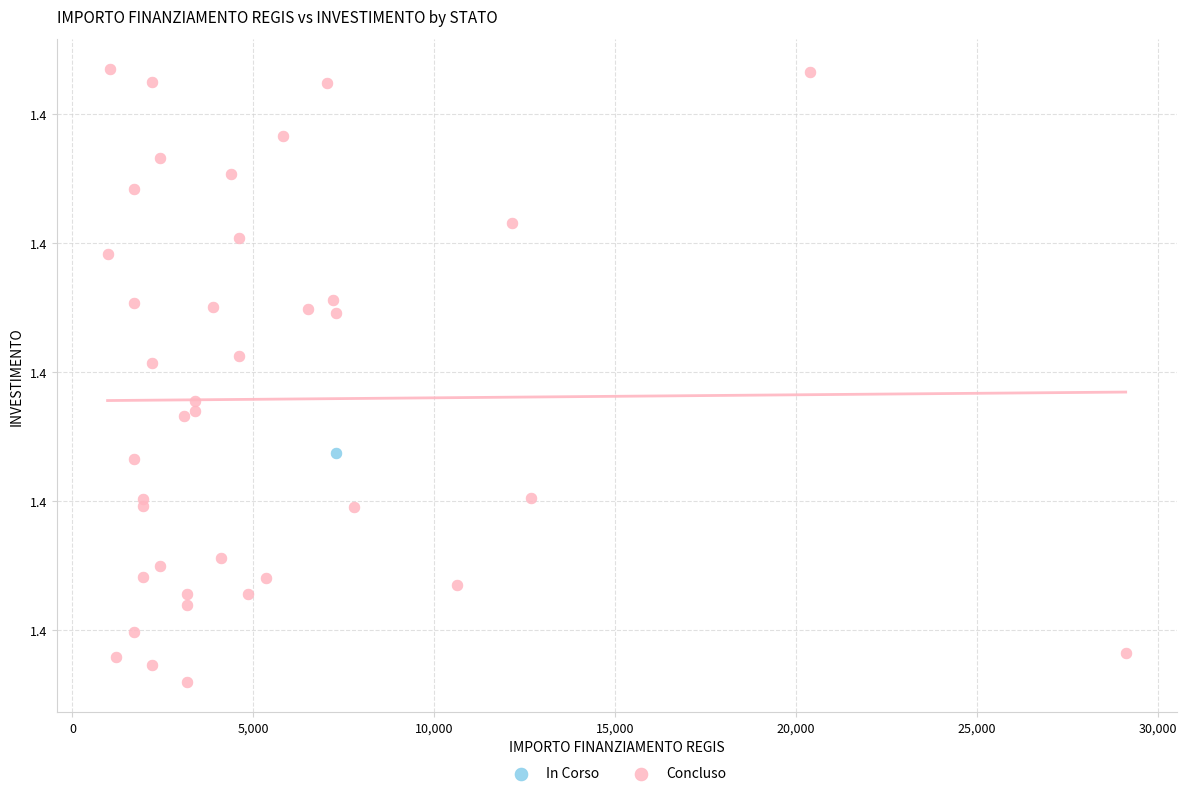

What are all the series names shown in the legend?

In Corso, Concluso